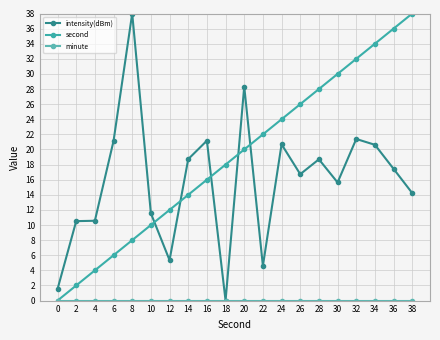

Which category has the lowest value across all series?

18